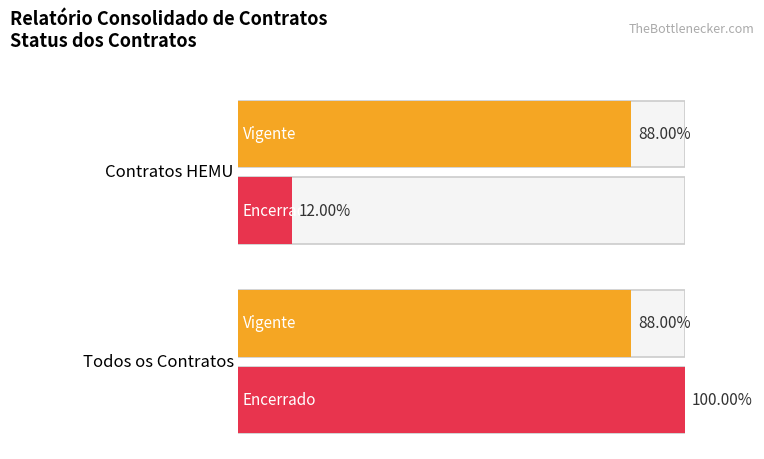

The value of ENCERRADO at 0 is 12. True or false?

True